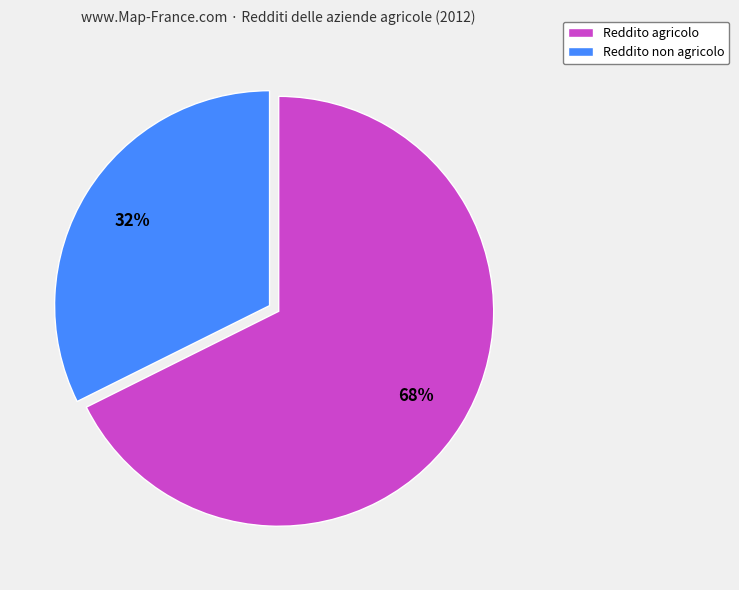

The Reddito non agricolo slice represents 25% of the pie. True or false?

False